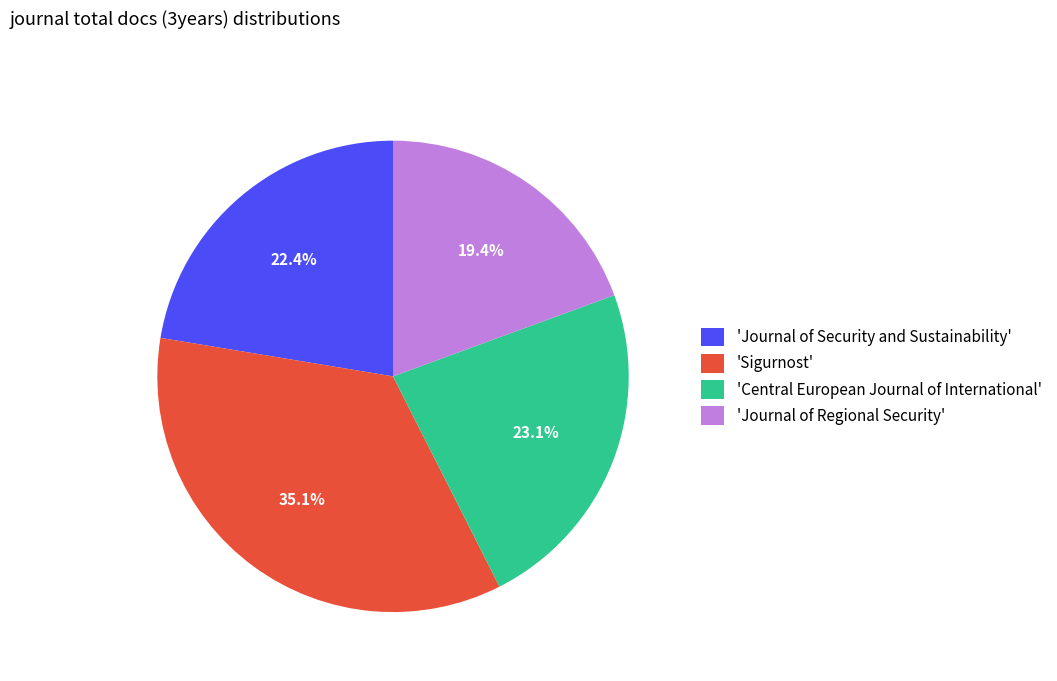

Approximately how many times larger is the value at 'Sigurnost' compared to 'Journal of Regional Security'?

1.8